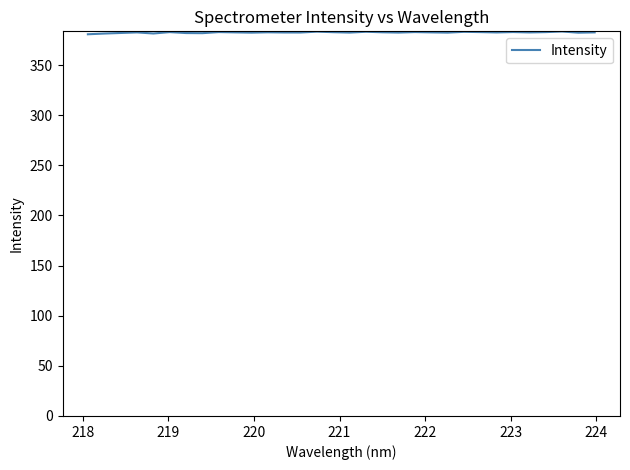

What is the maximum value shown in the chart?

383.5